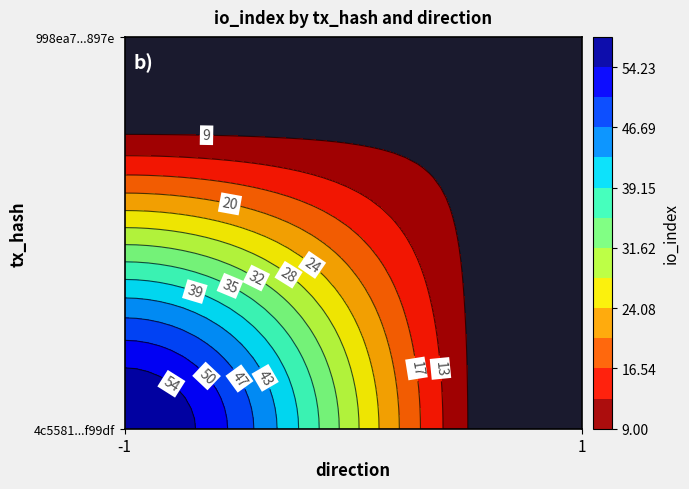

Is the value of 4c5581867e23bd355c3c35dc953f60817af99df at io_index greater than the value of 998ea70b6be38d29a89e3e55f373997001a897e at io_index?

Yes